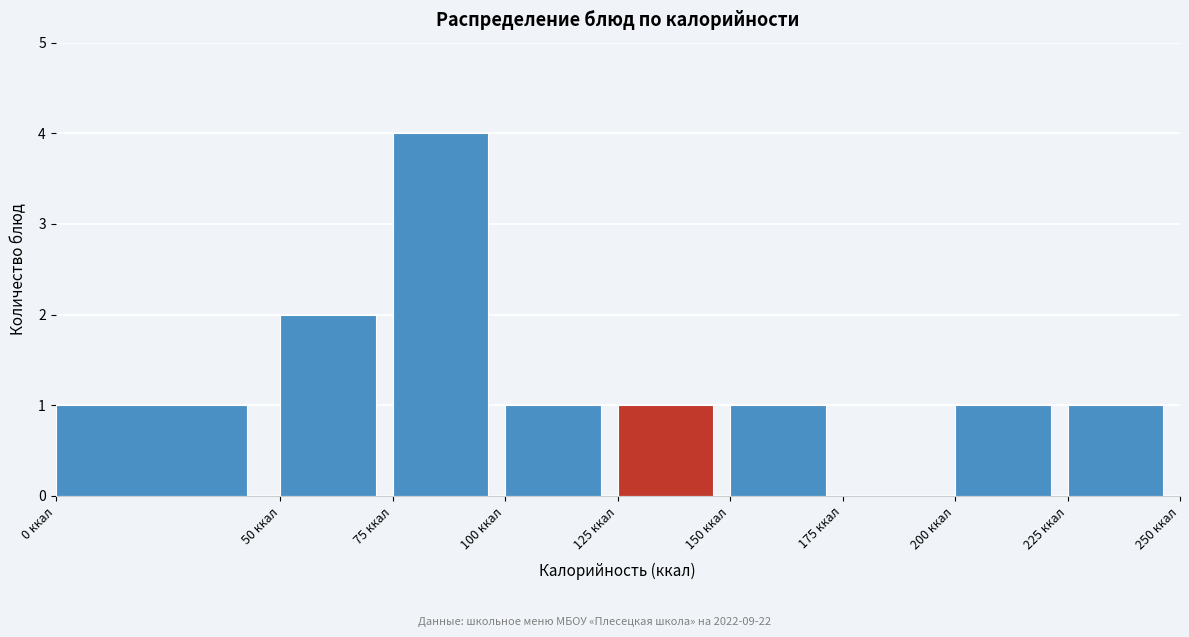

How tall is the bar that spans 150 to 175 on the x-axis? The values are not printed on the chart, so give them approximately, as read against the axis.

1